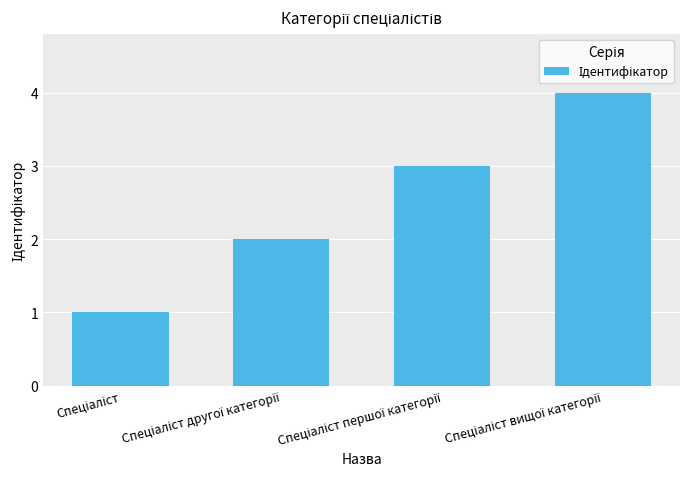

What is the greatest value displayed?

4